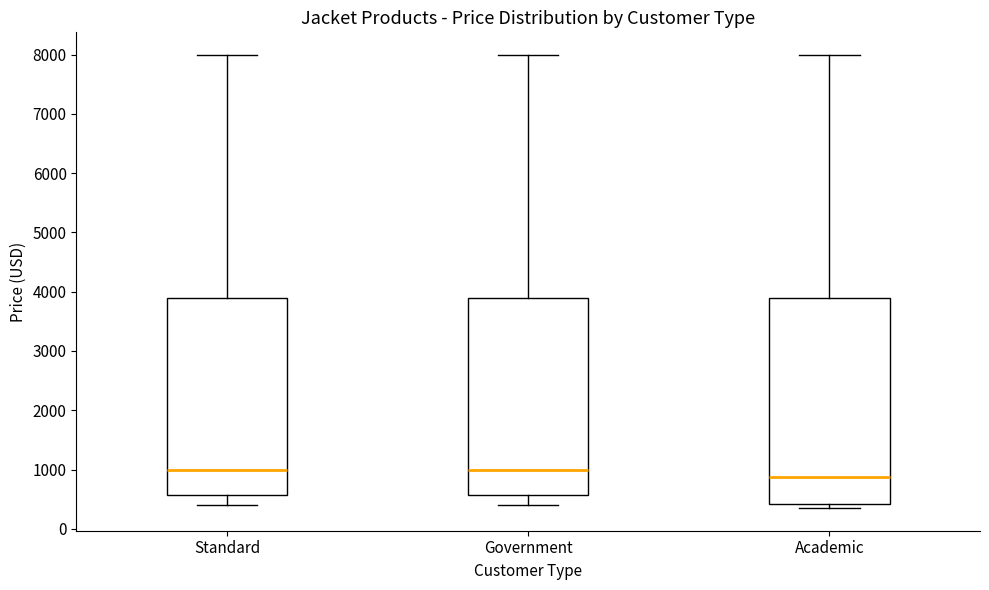

Which box has the lowest median line?

Academic